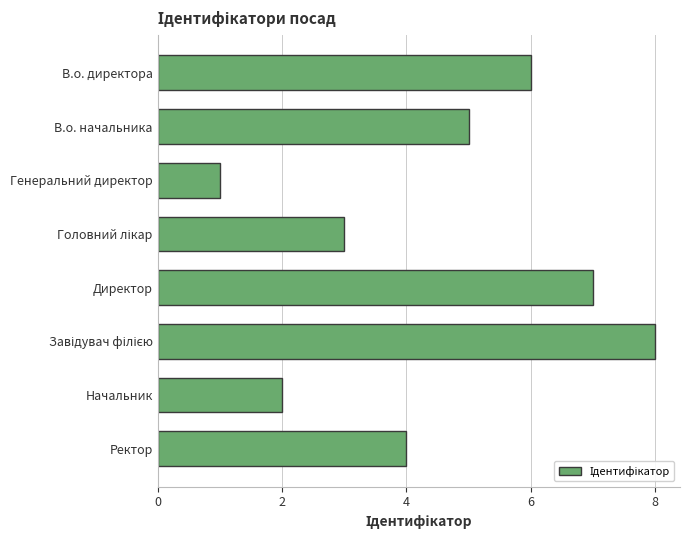

Which label corresponds to the smallest value in the chart?

Генеральний директор